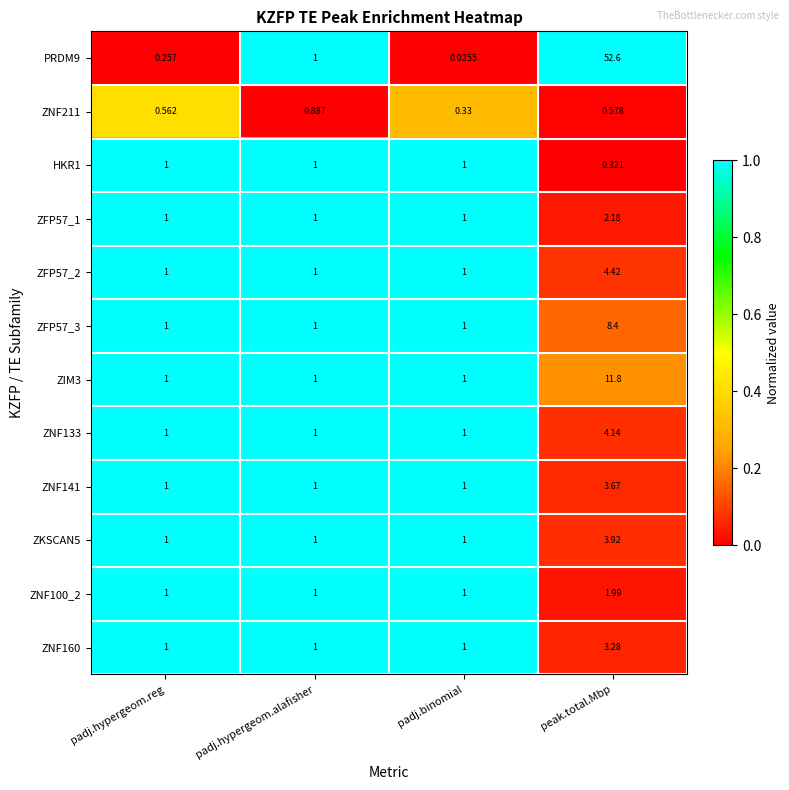

Where is HKR1 nearest to the value 0?

peak.total.Mbp